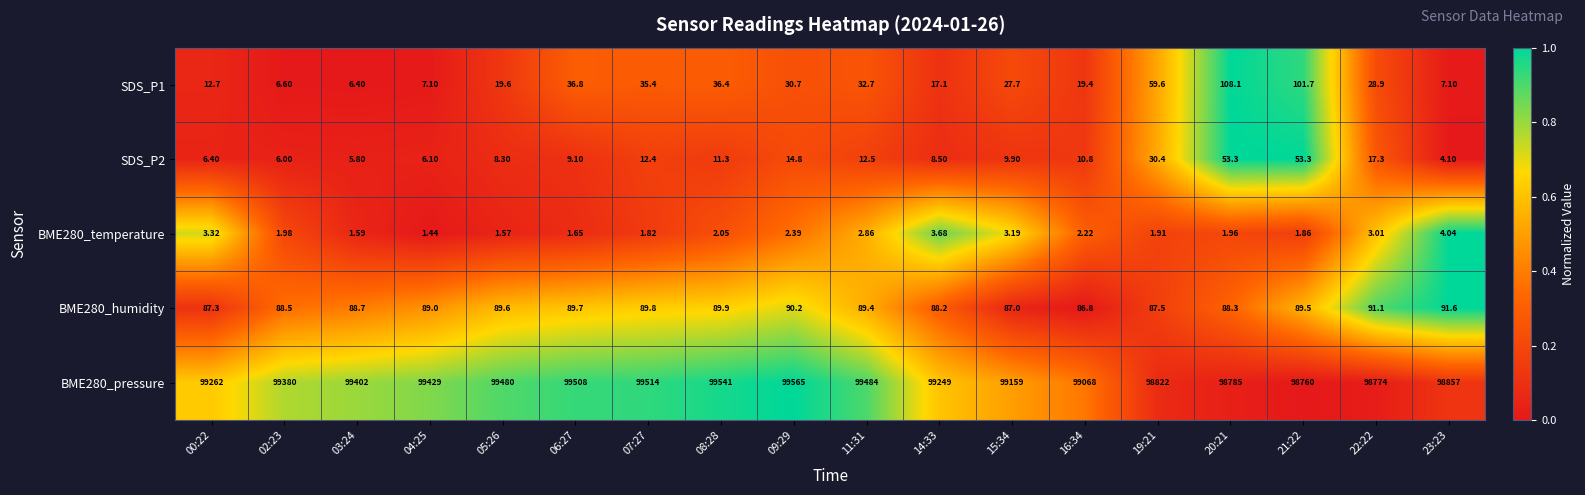

Reading left to right, extract all data points from this chart.

SDS_P1: 00:22=12.7	02:23=6.6	03:24=6.4	04:25=7.1	05:26=19.6	06:27=36.8	07:27=35.4	08:28=36.4	09:29=30.7	11:31=32.7	14:33=17.1	15:34=27.7	16:34=19.4	19:21=59.6	20:21=108.1	21:22=101.7	22:22=28.9	23:23=7.1
SDS_P2: 00:22=6.4	02:23=6.0	03:24=5.8	04:25=6.1	05:26=8.3	06:27=9.1	07:27=12.4	08:28=11.3	09:29=14.8	11:31=12.5	14:33=8.5	15:34=9.9	16:34=10.8	19:21=30.4	20:21=53.3	21:22=53.3	22:22=17.3	23:23=4.1
BME280_temperature: 00:22=3.3	02:23=2.0	03:24=1.6	04:25=1.4	05:26=1.6	06:27=1.6	07:27=1.8	08:28=2.0	09:29=2.4	11:31=2.9	14:33=3.7	15:34=3.2	16:34=2.2	19:21=1.9	20:21=2.0	21:22=1.9	22:22=3.0	23:23=4.0
BME280_humidity: 00:22=87.3	02:23=88.5	03:24=88.7	04:25=89.0	05:26=89.6	06:27=89.7	07:27=89.8	08:28=89.9	09:29=90.2	11:31=89.4	14:33=88.2	15:34=87.0	16:34=86.8	19:21=87.5	20:21=88.3	21:22=89.5	22:22=91.1	23:23=91.6
BME280_pressure: 00:22=99262.0	02:23=99380.0	03:24=99402.0	04:25=99429.0	05:26=99480.0	06:27=99508.0	07:27=99514.0	08:28=99541.0	09:29=99565.0	11:31=99484.0	14:33=99249.0	15:34=99159.0	16:34=99068.0	19:21=98822.0	20:21=98785.0	21:22=98760.0	22:22=98774.0	23:23=98857.0